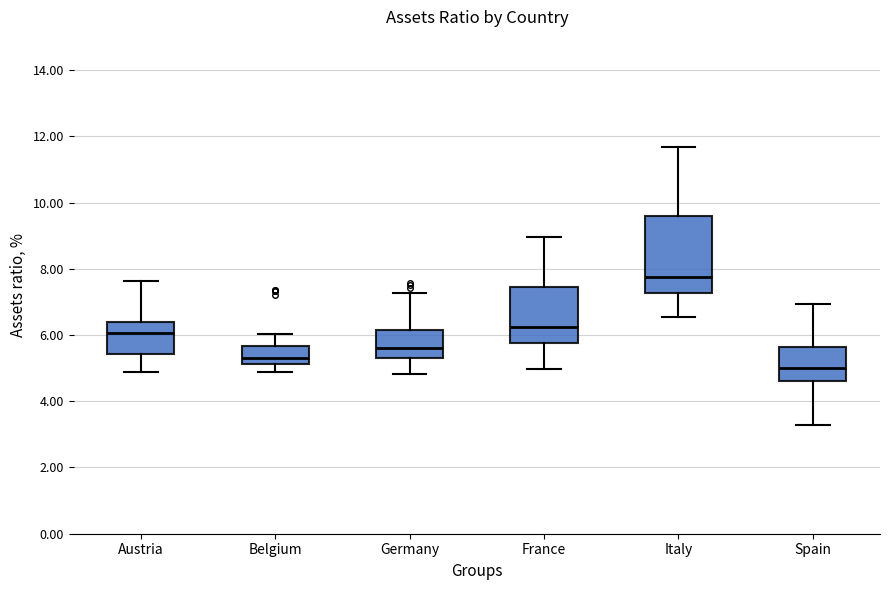

Reading left to right, transcribe this box plot: for each box, give where its median line is, the range the box spans, and where its two whiskers end, as read against the y-axis. The values are not printed on the chart, so give them approximately, as read against the axis.

Austria: median 6.0, box 5.4 to 6.4, whiskers 4.8 to 7.6
Belgium: median 5.4, box 5.2 to 5.6, whiskers 4.8 to 6.0
Germany: median 5.6, box 5.4 to 6.2, whiskers 4.8 to 7.2
France: median 6.2, box 5.8 to 7.4, whiskers 5.0 to 9.0
Italy: median 7.8, box 7.2 to 9.6, whiskers 6.6 to 11.6
Spain: median 5.0, box 4.6 to 5.6, whiskers 3.2 to 7.0